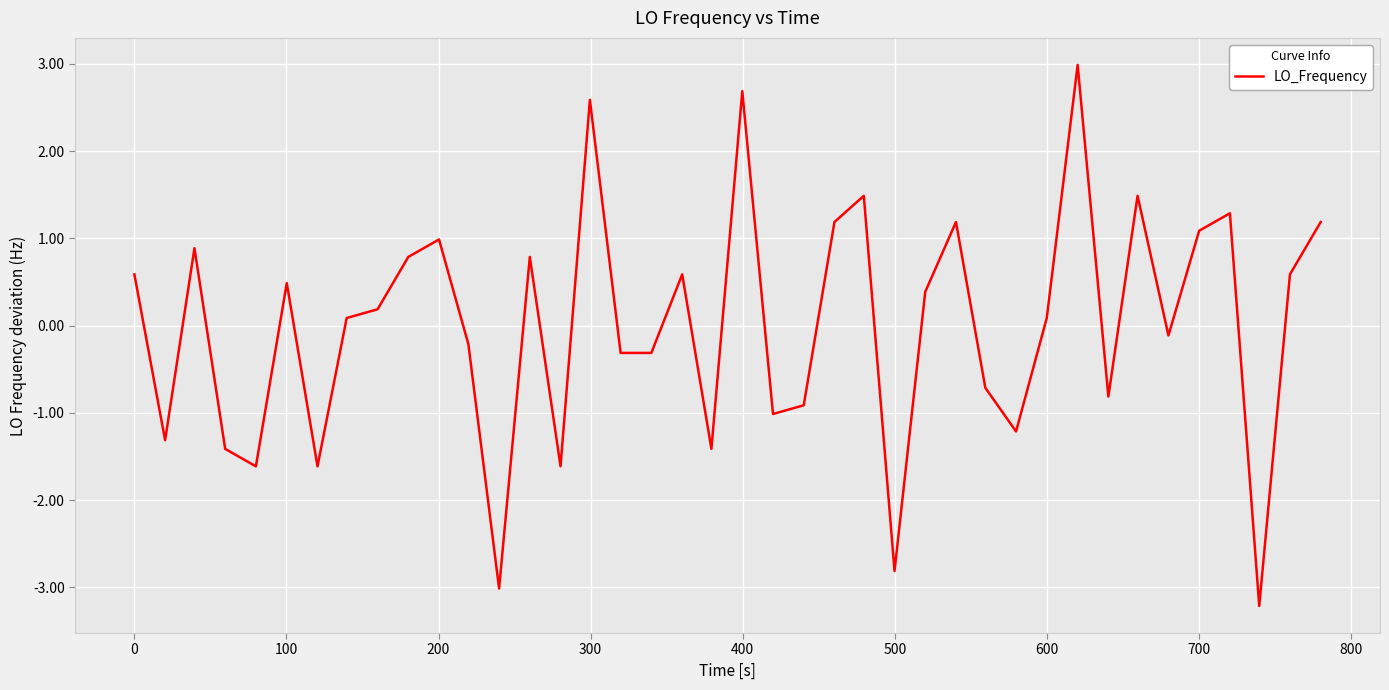

What is the maximum value shown in the chart?

3.0